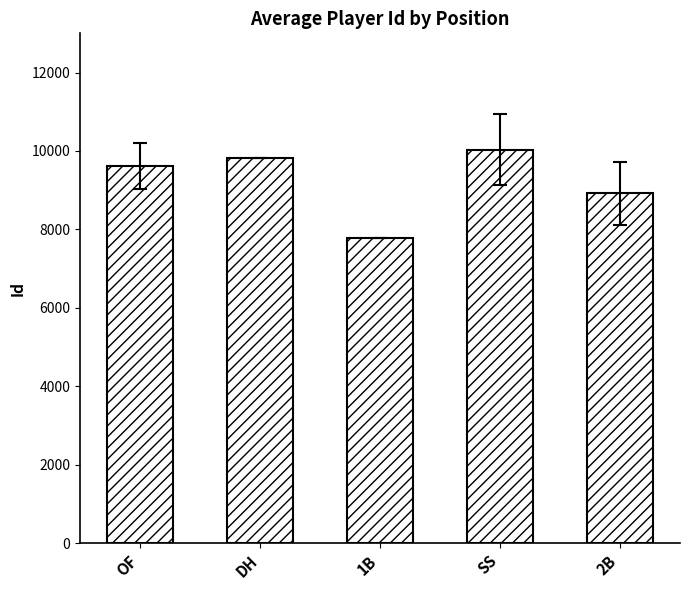

What is the value of the 5th bar from the left?

8918.5